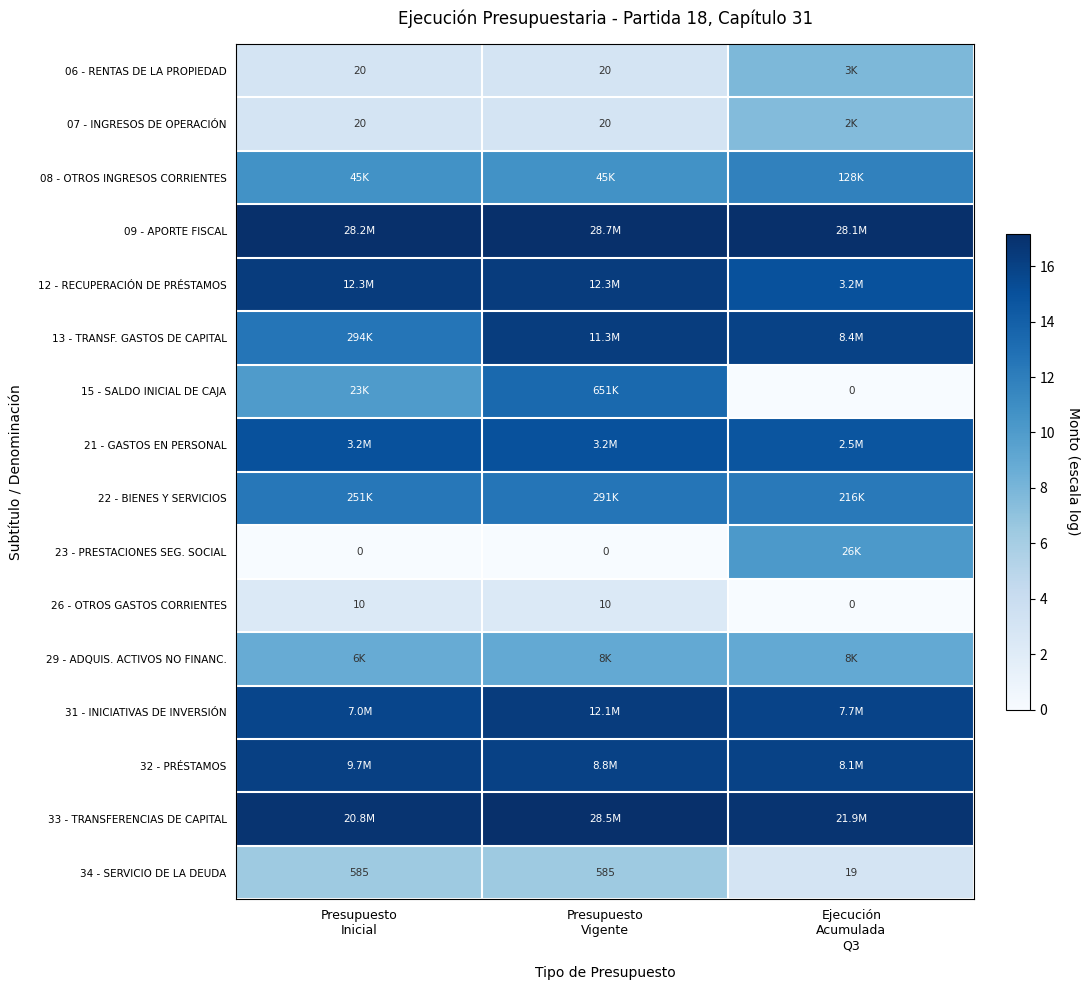

Which series has the largest total across all categories?

09 - APORTE FISCAL